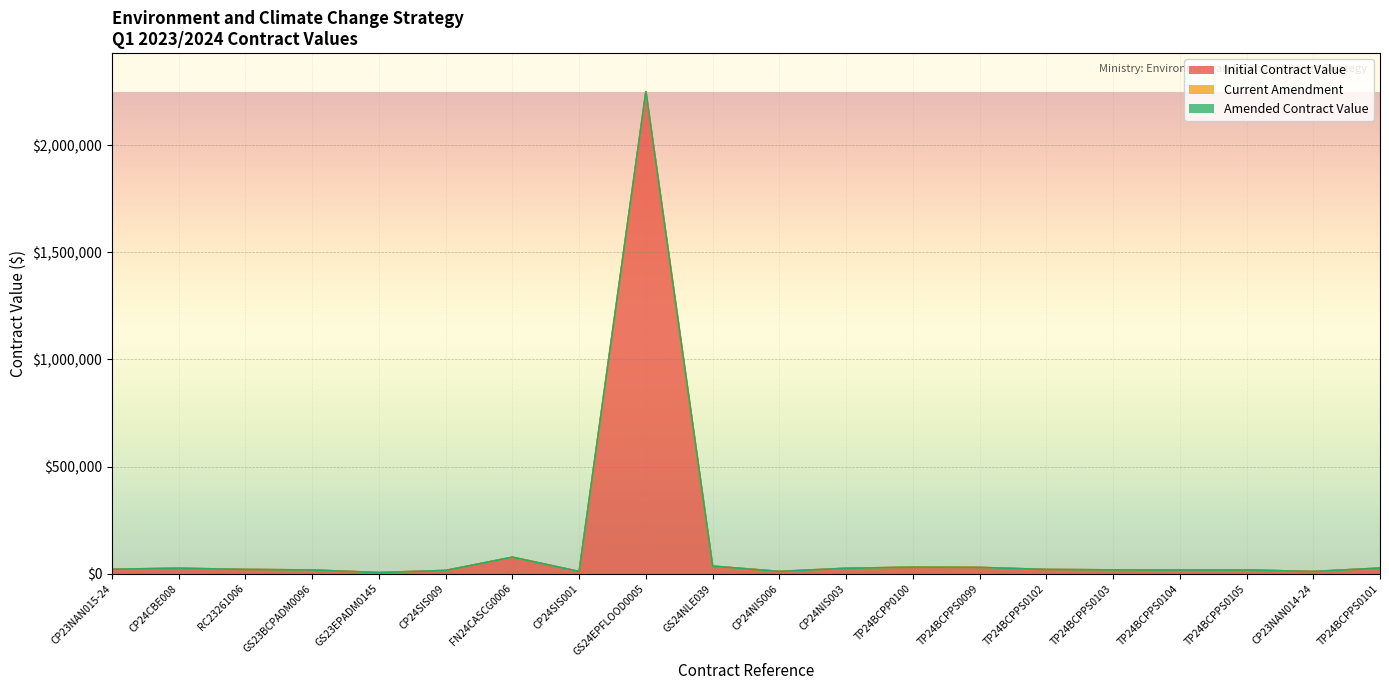

What is the maximum value shown in the chart?

2250000.0